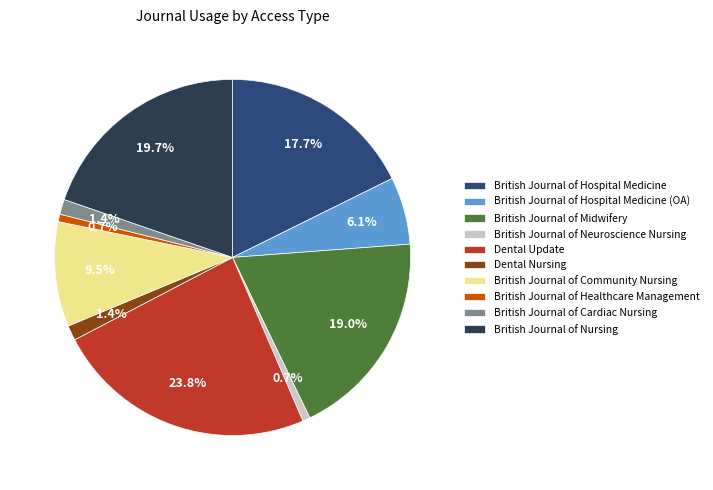

To the nearest percent, what portion does Dental Update represent?

24%